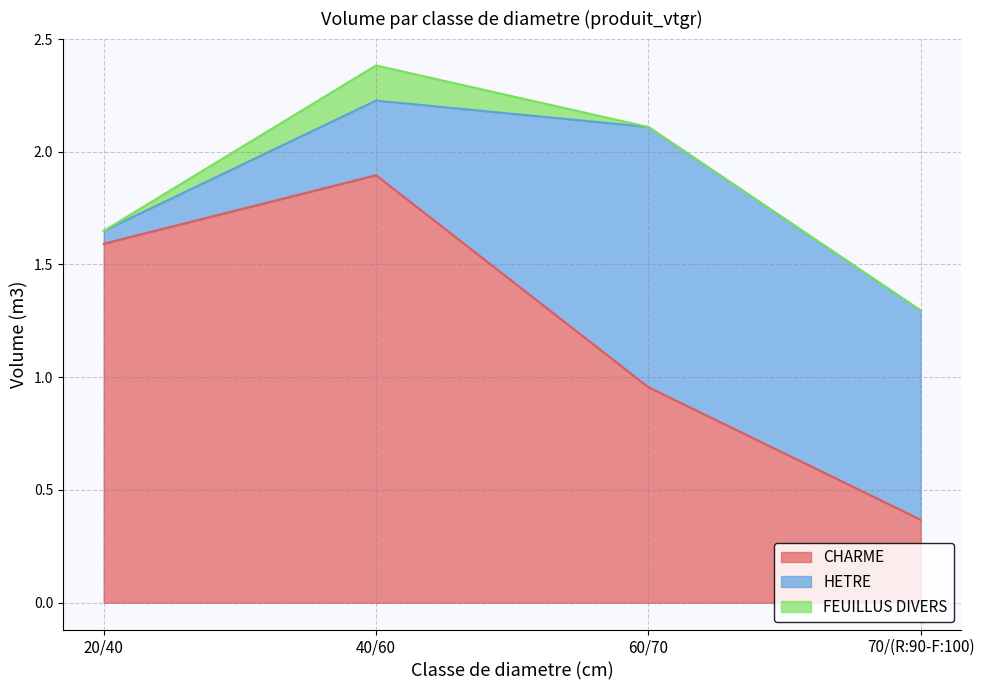

What is the label of the 1st point from the right?

70/(R:90-F:100)